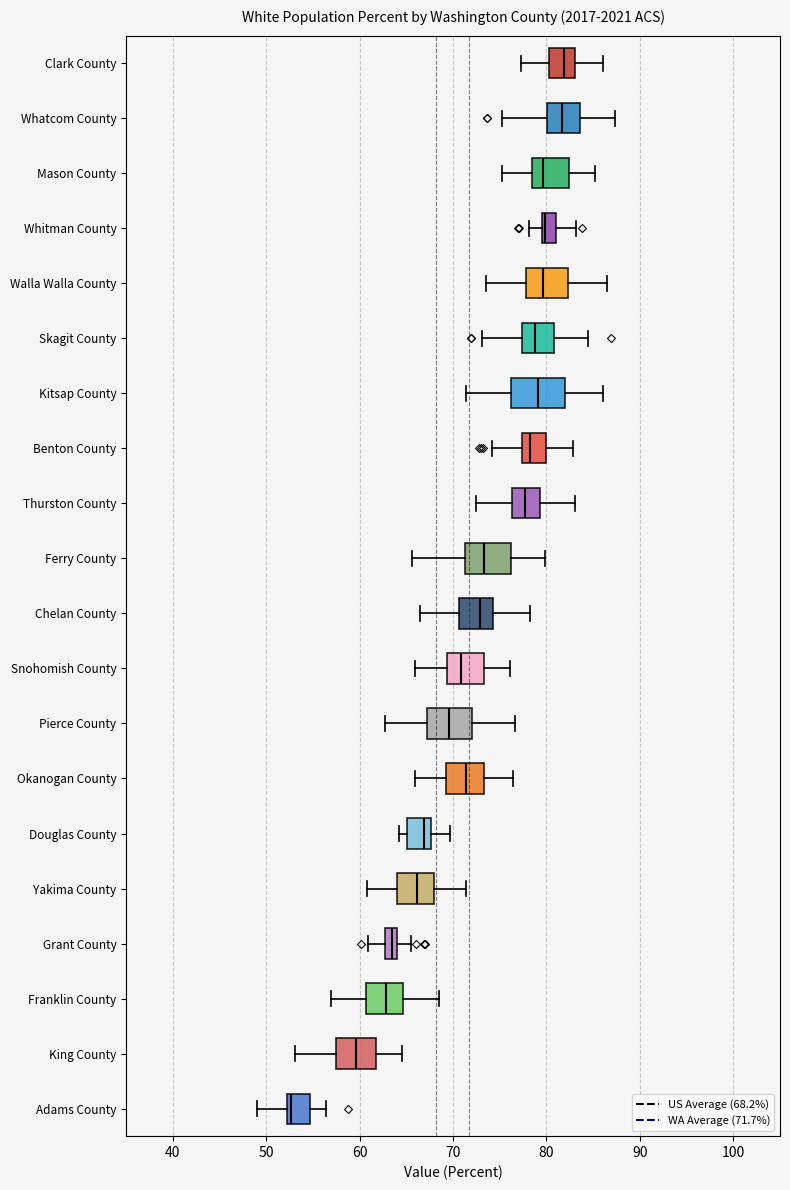

Where is the left edge of the box for Walla Walla County on the x-axis? The values are not printed on the chart, so give them approximately, as read against the axis.

78